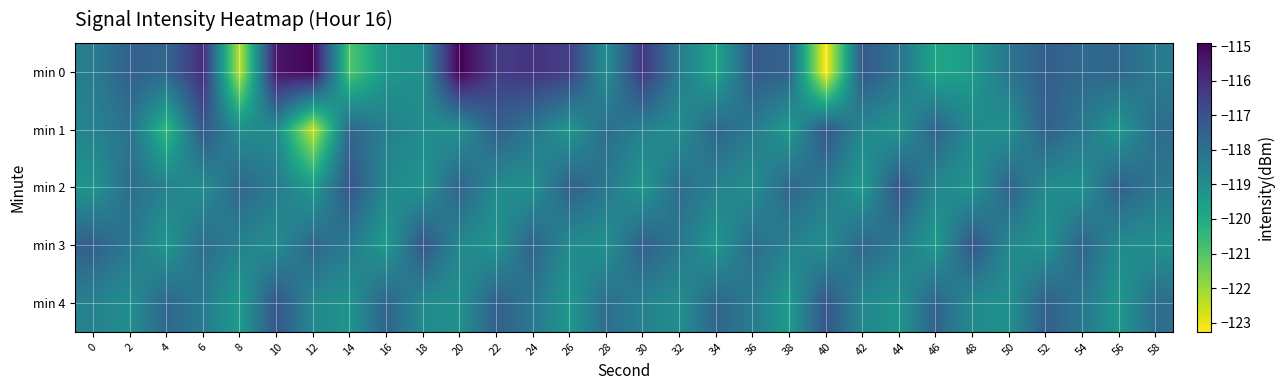

Reading right to left, transcribe all the data shown in this chart.

min 0: 58=-118.4	56=-117.7	54=-117.8	52=-117.4	50=-118.2	48=-119.4	46=-119.9	44=-118.1	42=-117.2	40=-123.3	38=-117.6	36=-117.3	34=-119.8	32=-118.4	30=-116.2	28=-119.0	26=-116.5	24=-116.2	22=-116.4	20=-114.9	18=-119.1	16=-119.3	14=-121.0	12=-115.0	10=-115.4	8=-122.4	6=-116.0	4=-117.7	2=-117.5	0=-118.4
min 1: 58=-117.9	56=-119.3	54=-118.2	52=-117.5	50=-119.1	48=-118.9	46=-117.6	44=-119.2	42=-118.8	40=-117.1	38=-119.5	36=-118.3	34=-117.7	32=-119.0	30=-118.6	28=-117.9	26=-119.3	24=-118.2	22=-117.5	20=-119.1	18=-119.0	16=-118.5	14=-117.6	12=-122.6	10=-118.9	8=-119.0	6=-117.2	4=-120.5	2=-118.0	0=-118.6
min 2: 58=-118.2	56=-117.5	54=-119.1	52=-118.9	50=-117.6	48=-119.2	46=-118.8	44=-117.1	42=-119.5	40=-118.3	38=-117.7	36=-119.0	34=-118.6	32=-117.9	30=-119.3	28=-118.2	26=-117.5	24=-119.1	22=-118.9	20=-117.6	18=-119.2	16=-118.8	14=-117.1	12=-119.5	10=-118.3	8=-117.7	6=-119.0	4=-118.6	2=-117.9	0=-119.2
min 3: 58=-119.1	56=-118.9	54=-117.6	52=-119.2	50=-118.8	48=-117.1	46=-119.5	44=-118.3	42=-117.7	40=-119.0	38=-118.6	36=-117.9	34=-119.3	32=-118.2	30=-117.5	28=-119.1	26=-118.9	24=-117.6	22=-119.2	20=-118.8	18=-117.1	16=-119.5	14=-118.3	12=-117.7	10=-119.0	8=-118.6	6=-117.9	4=-119.3	2=-118.2	0=-117.5
min 4: 58=-117.9	56=-119.3	54=-118.2	52=-117.5	50=-119.1	48=-118.9	46=-117.6	44=-119.2	42=-118.8	40=-117.1	38=-119.5	36=-118.3	34=-117.7	32=-119.0	30=-118.6	28=-117.9	26=-119.3	24=-118.2	22=-117.5	20=-119.1	18=-118.9	16=-117.6	14=-119.2	12=-118.8	10=-117.1	8=-119.5	6=-118.3	4=-117.7	2=-119.0	0=-118.6